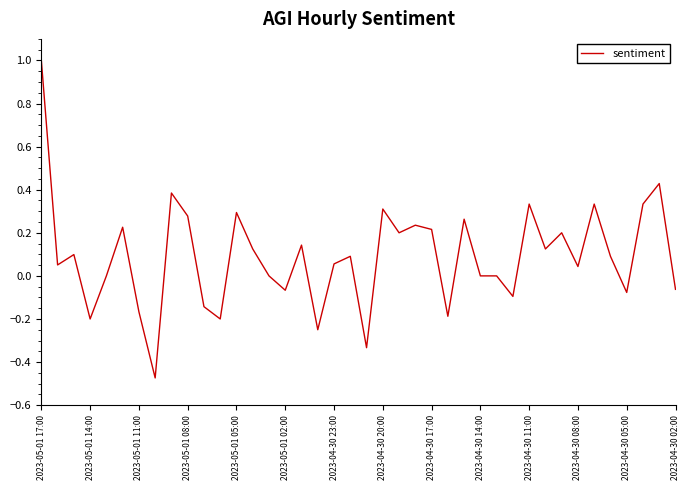

What is the maximum value shown in the chart?

1.0